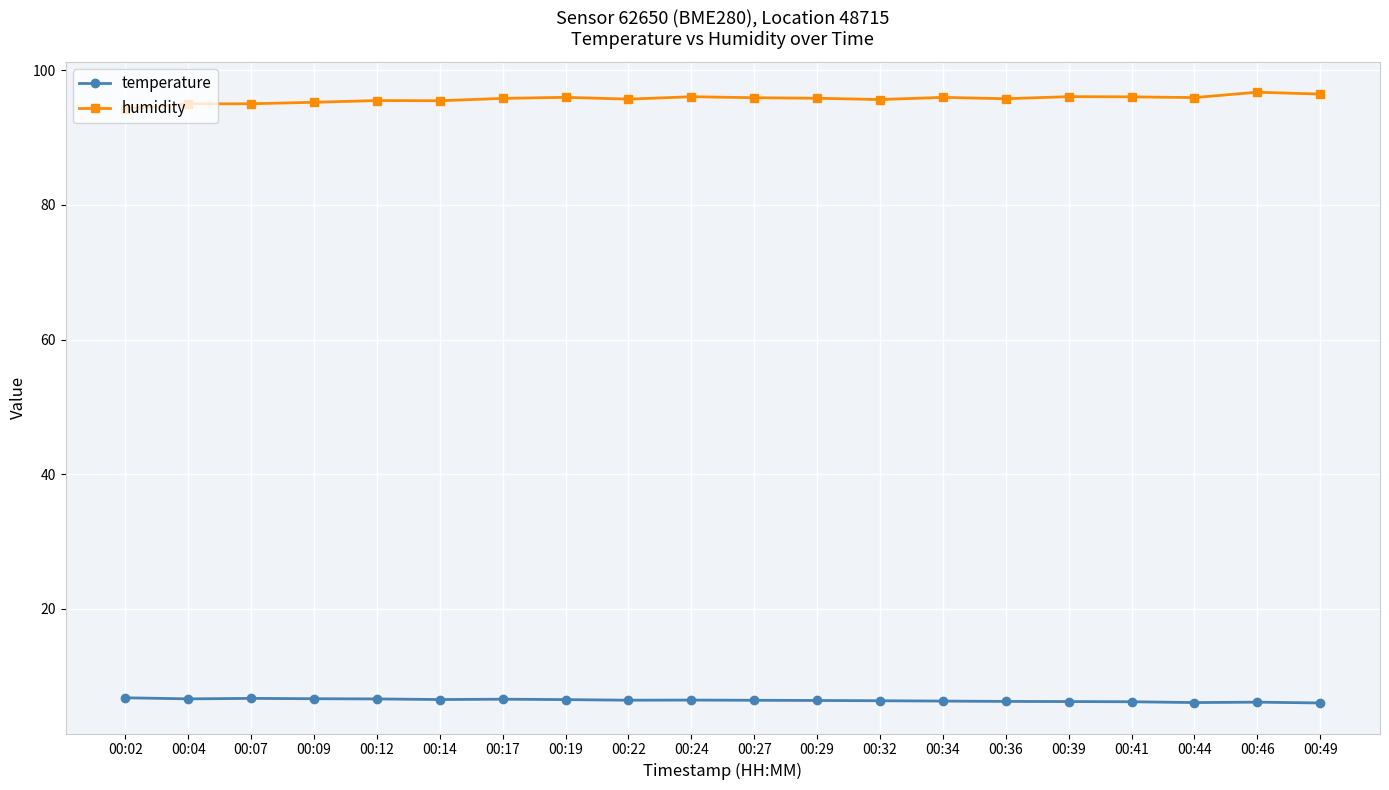

Count the number of data series in this chart.

2